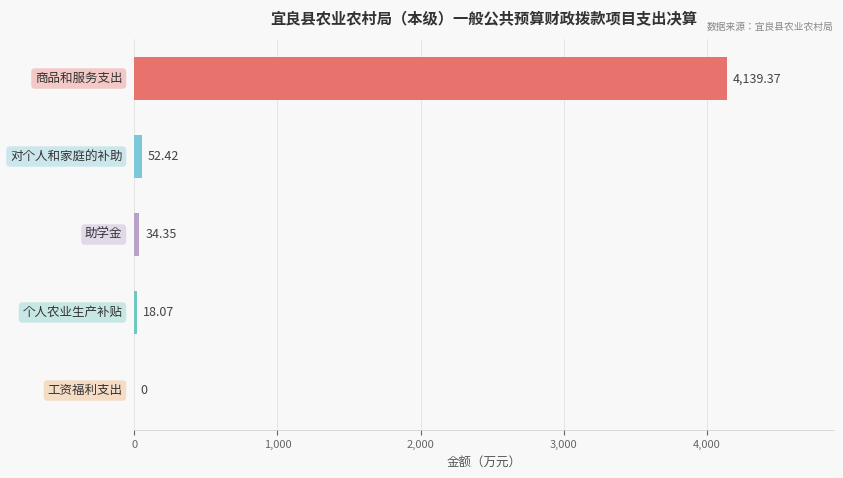

What is the sum of all values?

4244.2